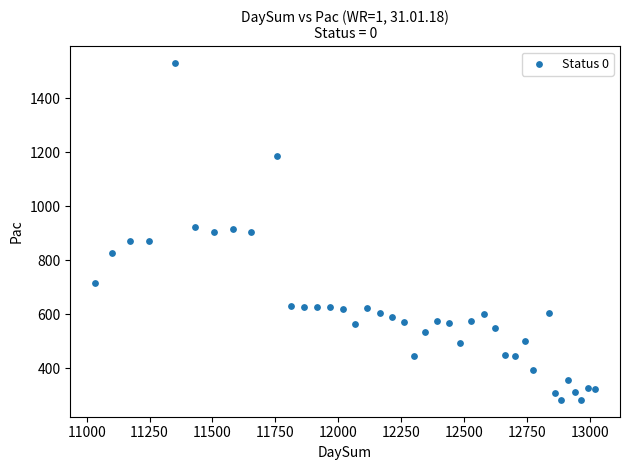

What is the range of Y values (max minus min)?

1248